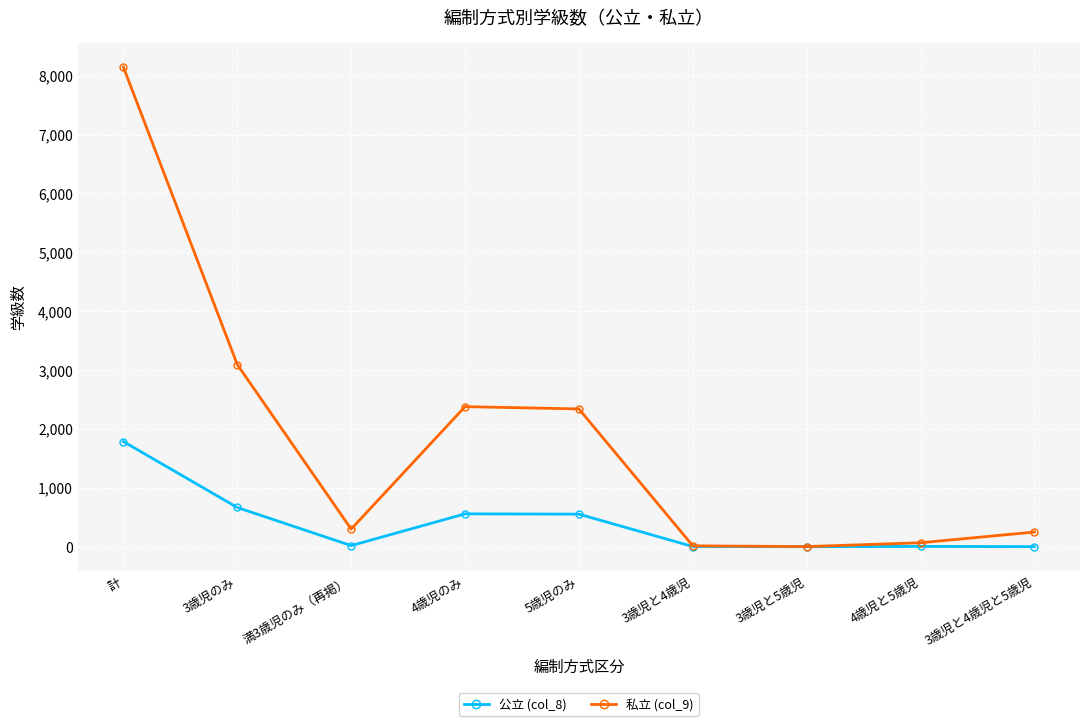

What is the sum of all 私立 (col_9) values?

16591